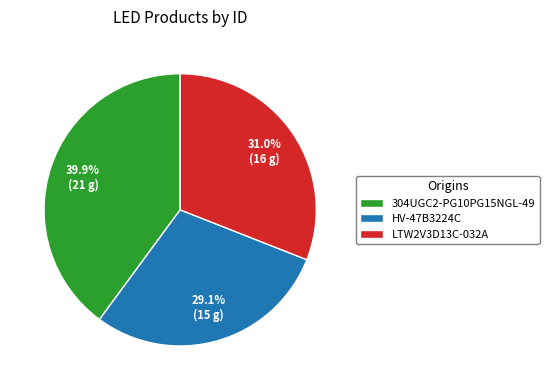

Does 304UGC2-PG10PG15NGL-49 represent more than half of the total?

No